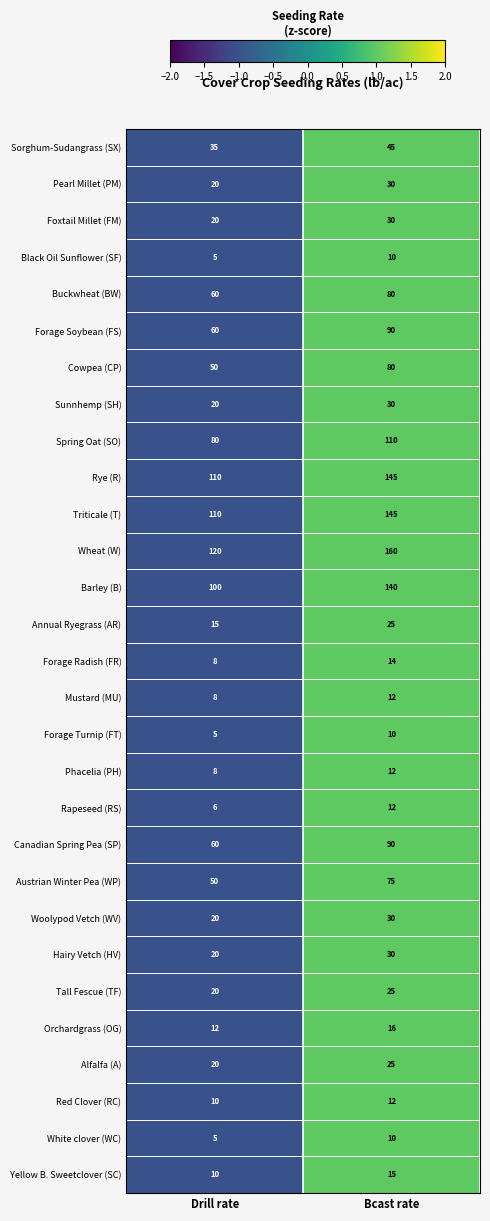

What is the difference between the Sunnhemp (SH) values at Bcast rate and Drill rate?

10